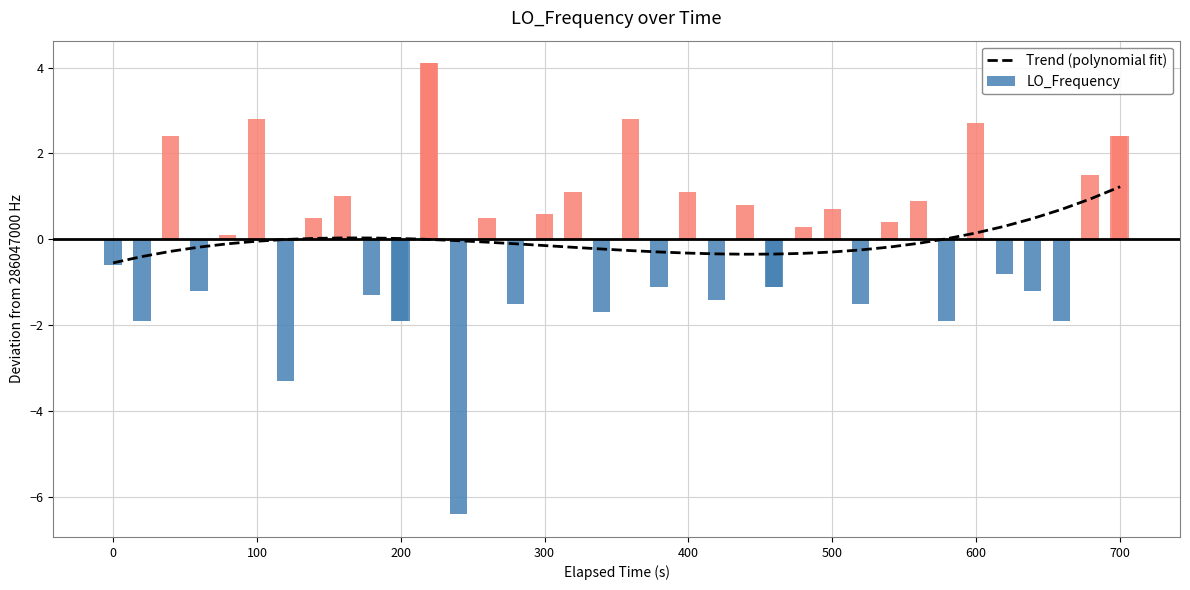

What is the sum of all LO_Frequency values?

-0.5